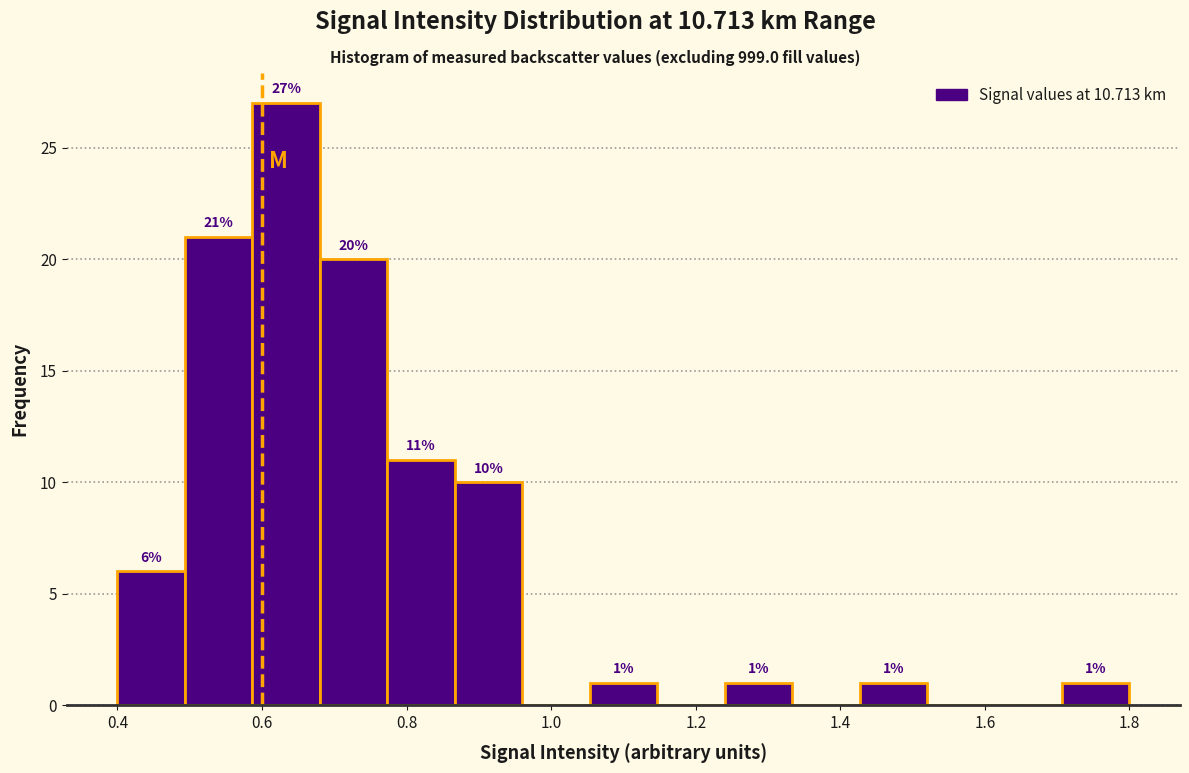

Over which range of the x-axis is the bar tallest?

0.58 to 0.68